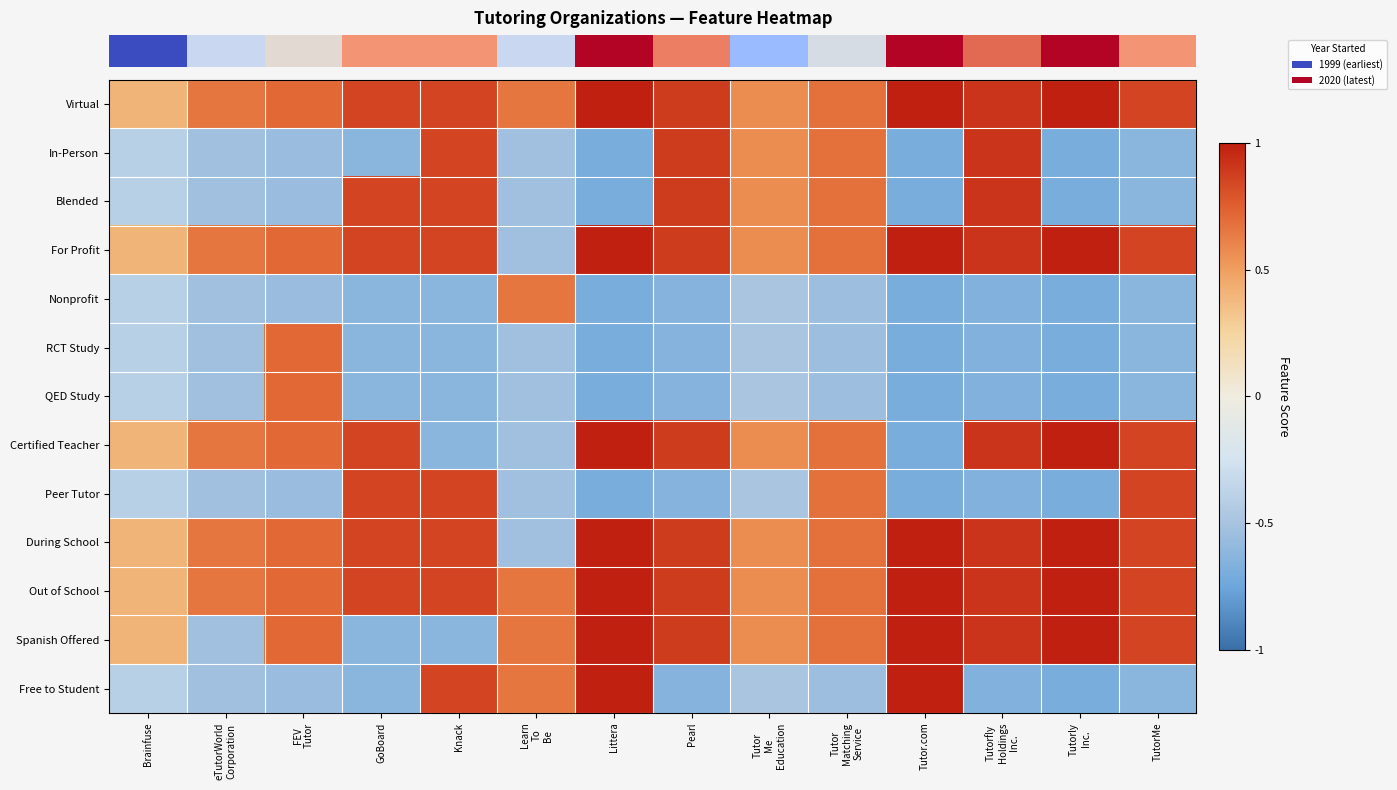

What is the total value across all series at Tutor.com?

1.1